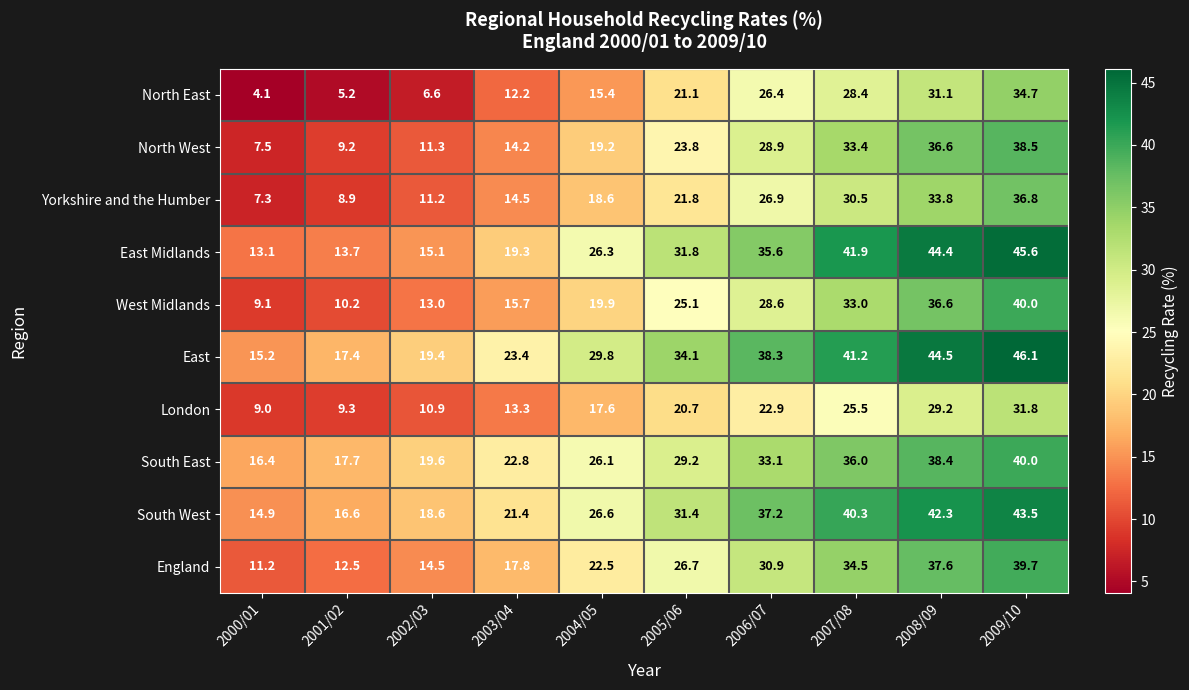

What is the total value across all series at 2005/06?

265.7